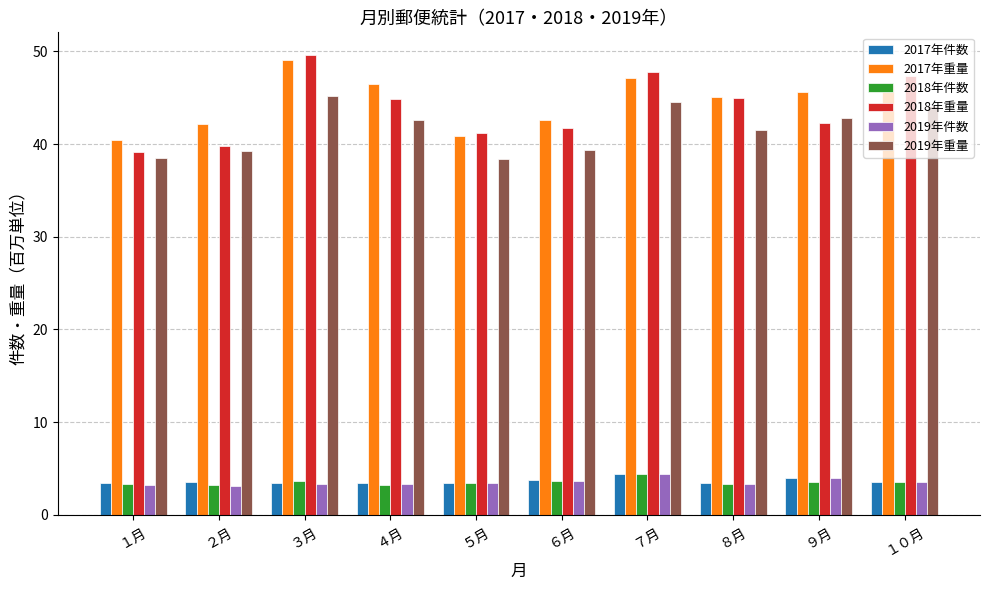

How many values in the 2018年重量 series are below 44?

5